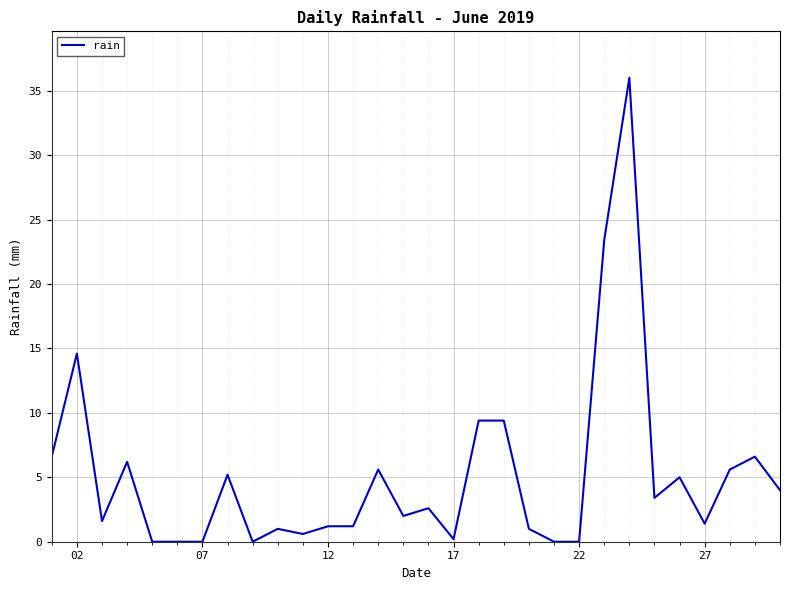

Reading left to right, extract all data points from this chart.

6.6	14.6	1.6	6.2	0.0	0.0	0.0	5.2	0.0	1.0	0.6	1.2	1.2	5.6	2.0	2.6	0.2	9.4	9.4	1.0	0.0	0.0	23.4	36.0	3.4	5.0	1.4	5.6	6.6	4.0